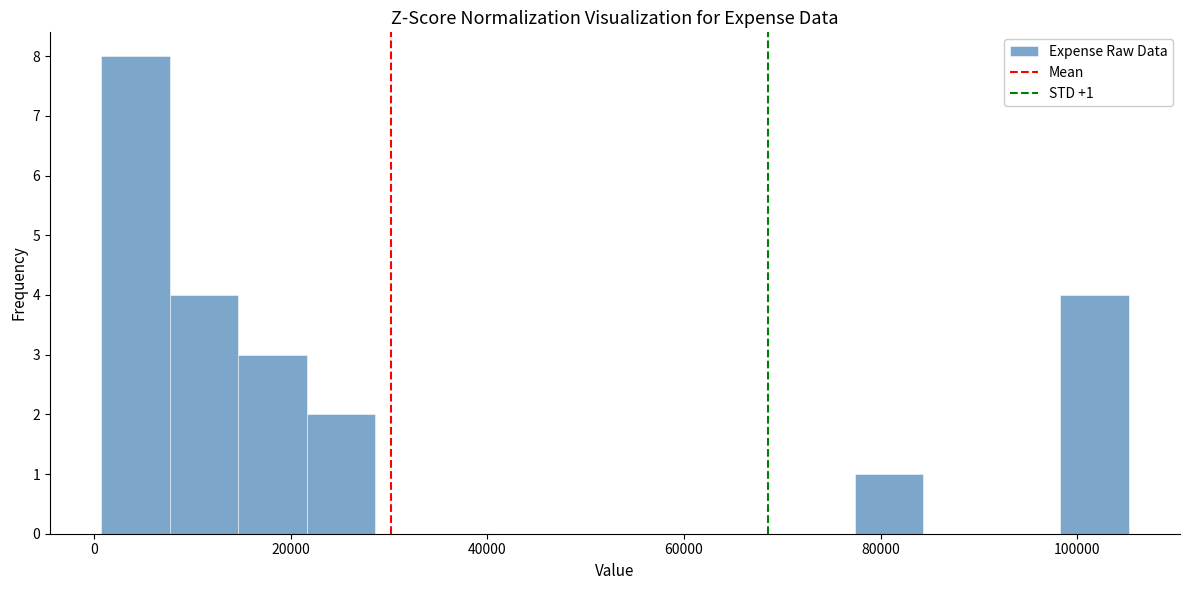

Around what value on the x-axis is the tallest bar? Give the approximate position of its centre, as read against the axis.

4000